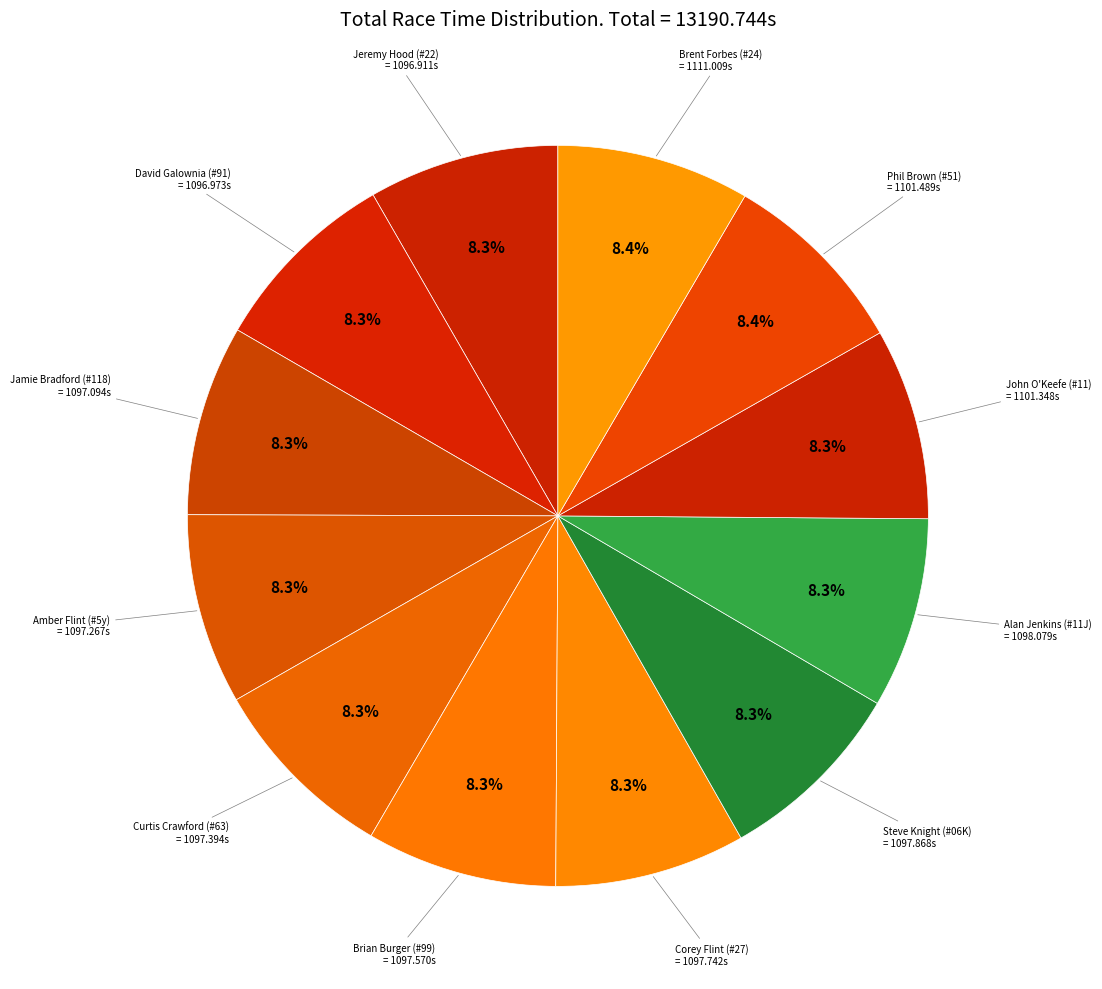

How many slices are in this pie chart?

12